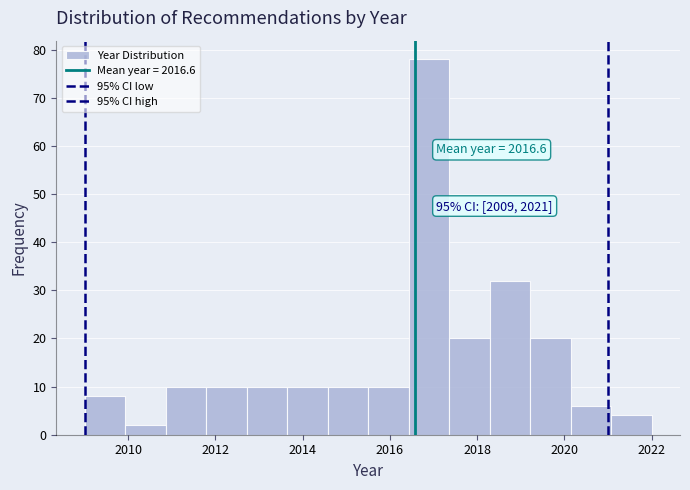

Which range on the x-axis has the tallest bar?

2016.4 to 2017.4